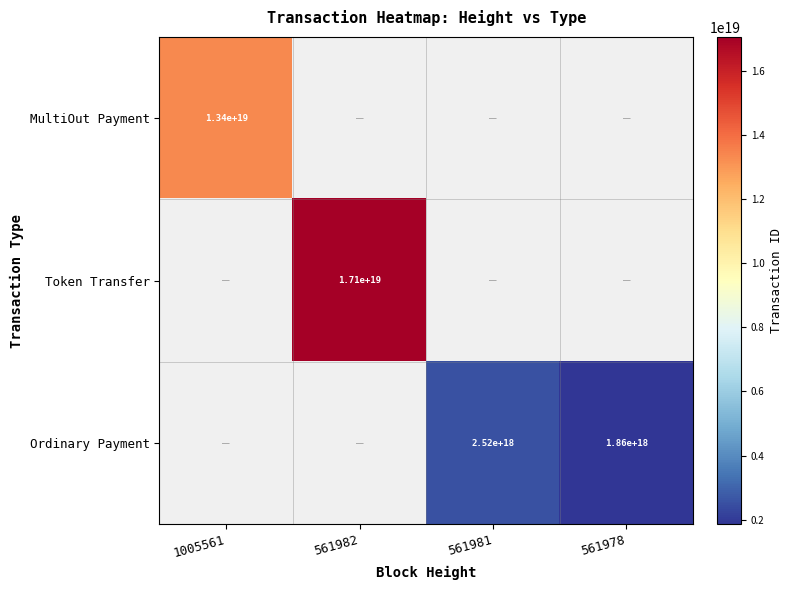

The Ordinary Payment series shows 3199520914123184640 at 561978. True or false?

False